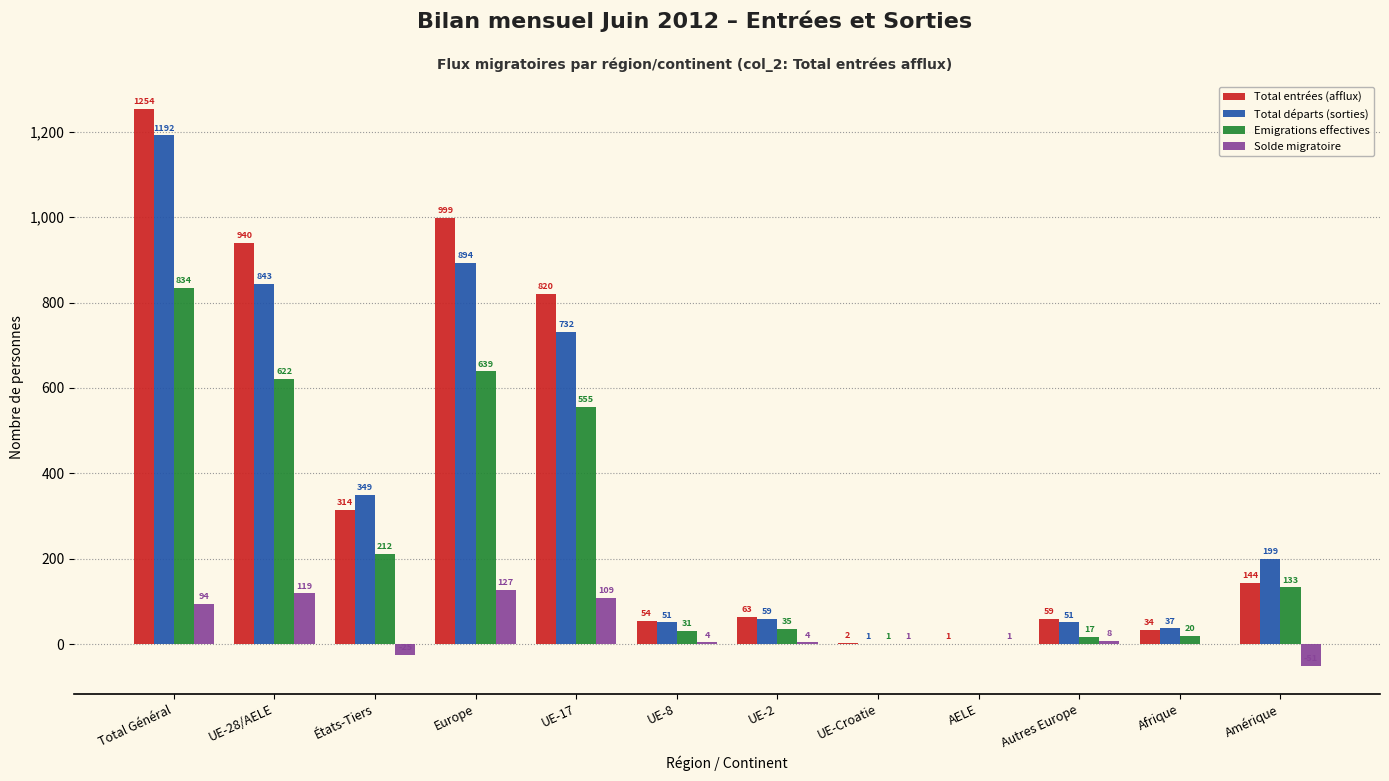

Reading right to left, what are all the values shown in this chart?

Total entrées (afflux): Amérique=144	Afrique=34	Autres Europe=59	AELE=1	UE-Croatie=2	UE-2=63	UE-8=54	UE-17=820	Europe=999	États-Tiers=314	UE-28/AELE=940	Total Général=1254
Total départs (sorties): Amérique=199	Afrique=37	Autres Europe=51	AELE=0	UE-Croatie=1	UE-2=59	UE-8=51	UE-17=732	Europe=894	États-Tiers=349	UE-28/AELE=843	Total Général=1192
Emigrations effectives: Amérique=133	Afrique=20	Autres Europe=17	AELE=0	UE-Croatie=1	UE-2=35	UE-8=31	UE-17=555	Europe=639	États-Tiers=212	UE-28/AELE=622	Total Général=834
Solde migratoire: Amérique=-51	Afrique=0	Autres Europe=8	AELE=1	UE-Croatie=1	UE-2=4	UE-8=4	UE-17=109	Europe=127	États-Tiers=-25	UE-28/AELE=119	Total Général=94